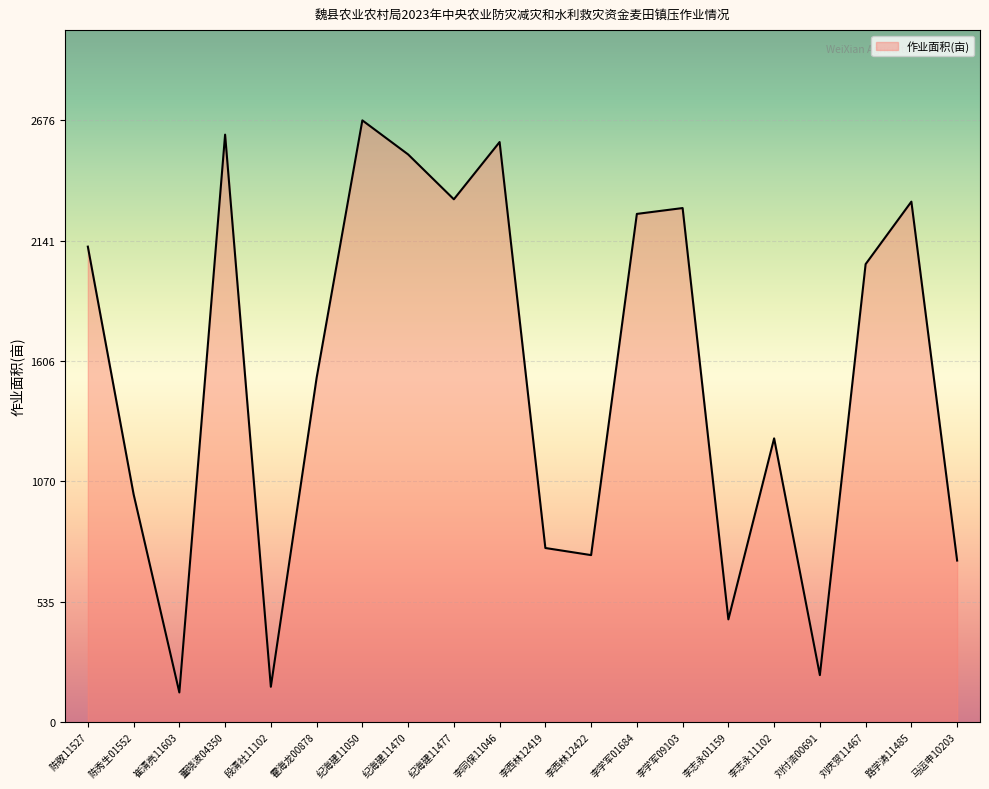

What is the smallest value displayed?

131.8